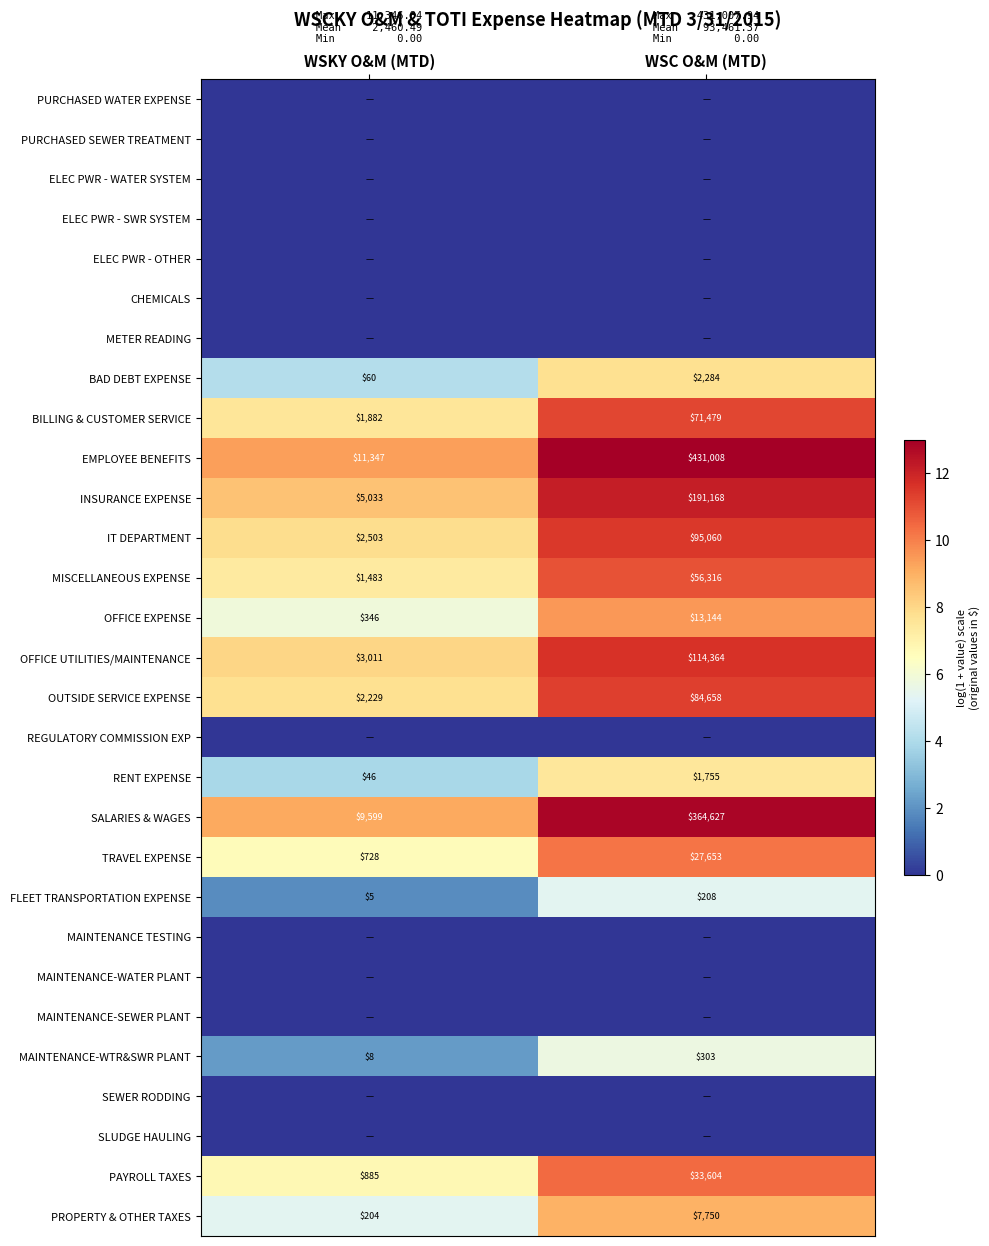

What is the difference between the MISCELLANEOUS EXPENSE values at WSKY O&M (MTD) and WSC O&M (MTD)?

54833